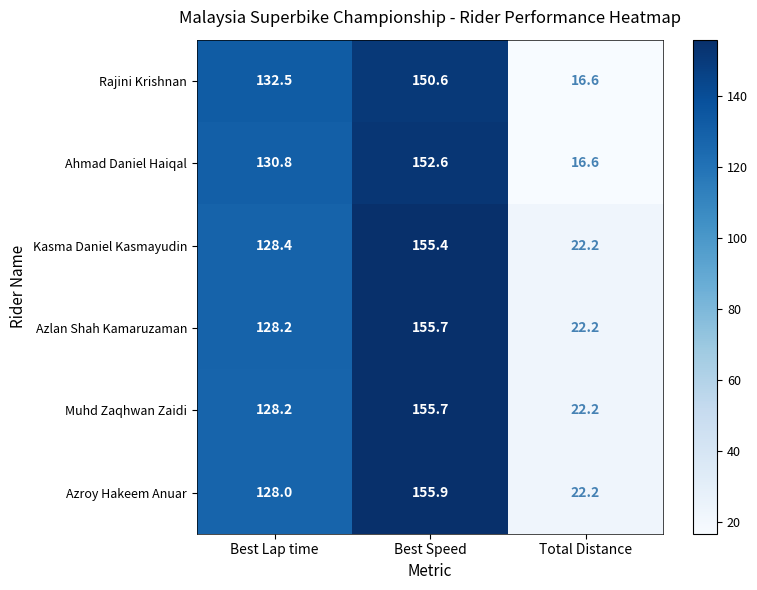

Rank the categories by Rajini Krishnan value from highest to lowest.

Best Speed, Best Lap time, Total Distance